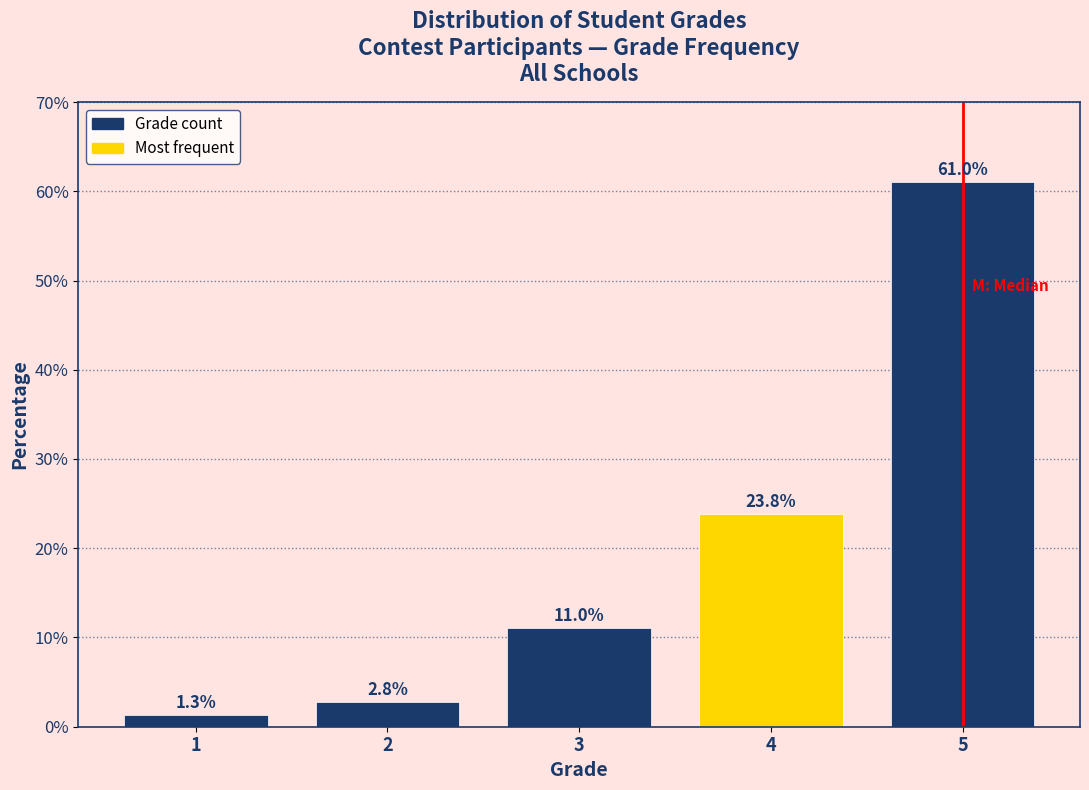

Reading right to left, extract all data points from this chart.

61.0	23.8	11.0	2.8	1.3